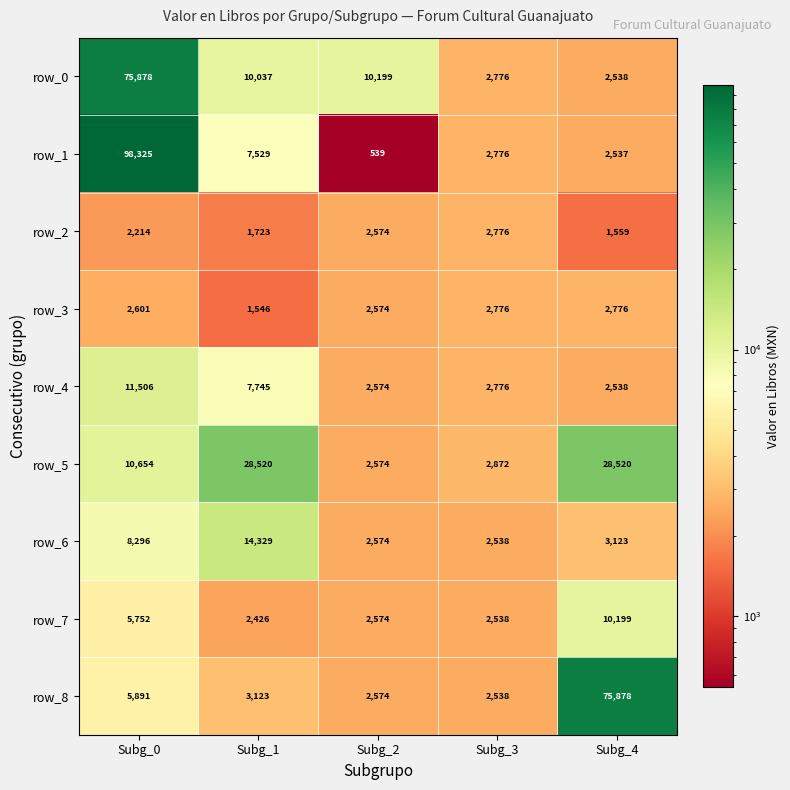

At how many categories does at least one series exceed 7984?

4